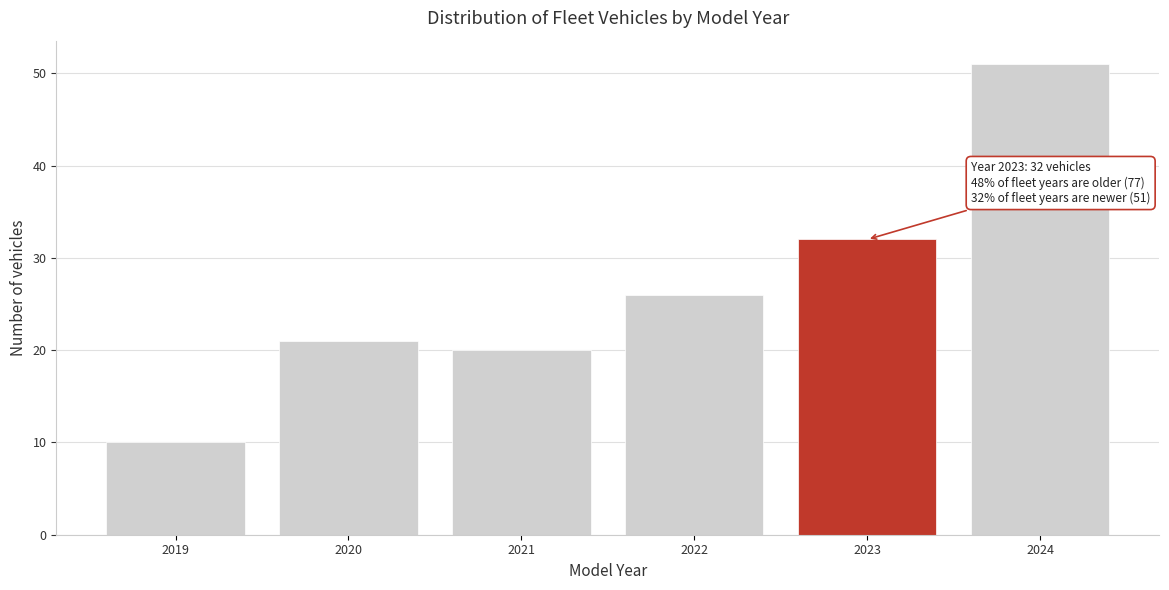

Reading right to left, transcribe all the data shown in this chart.

2024=51	2023=32	2022=26	2021=20	2020=21	2019=10